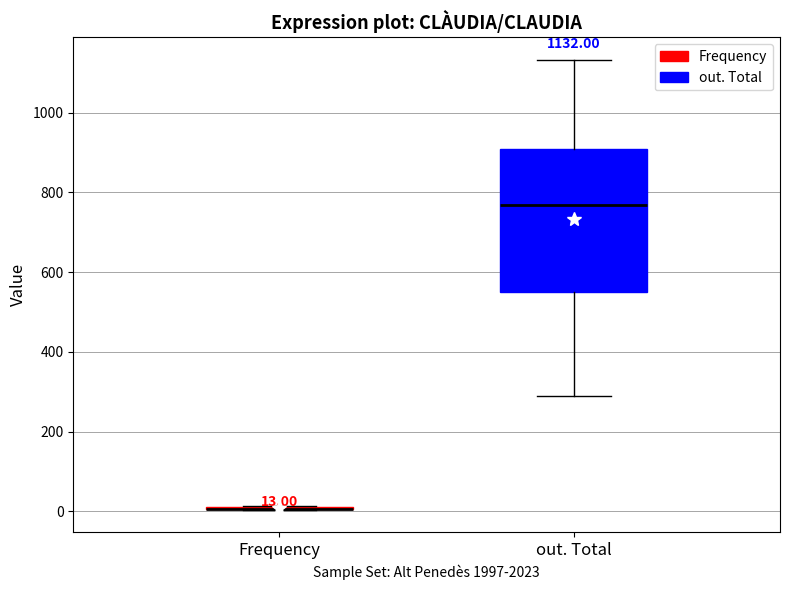

Which box is the tallest, from its lower edge to its upper edge?

out. Total